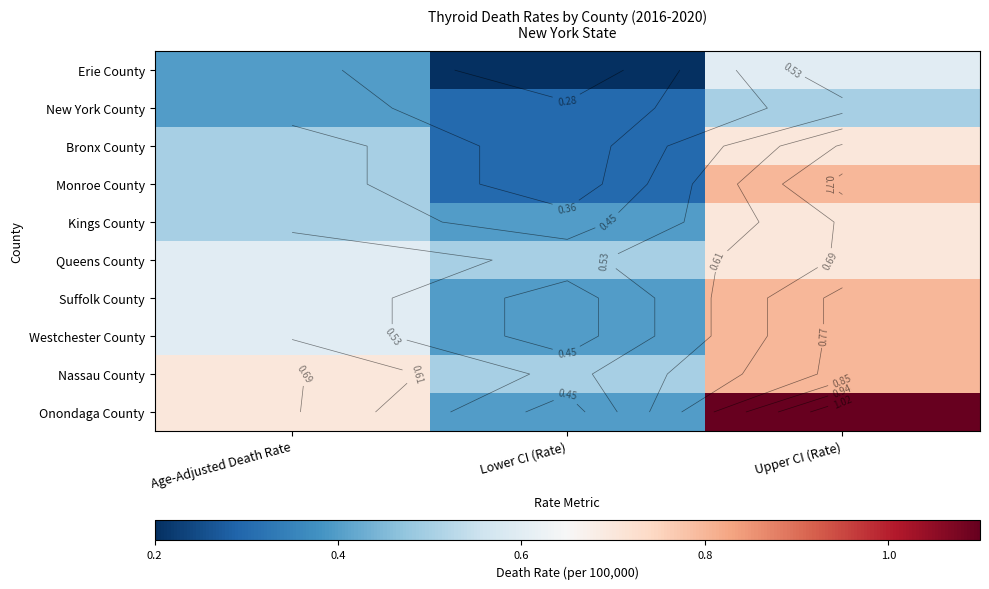

True or false: Queens County has a value of 0.5 at Lower CI (Rate).

True